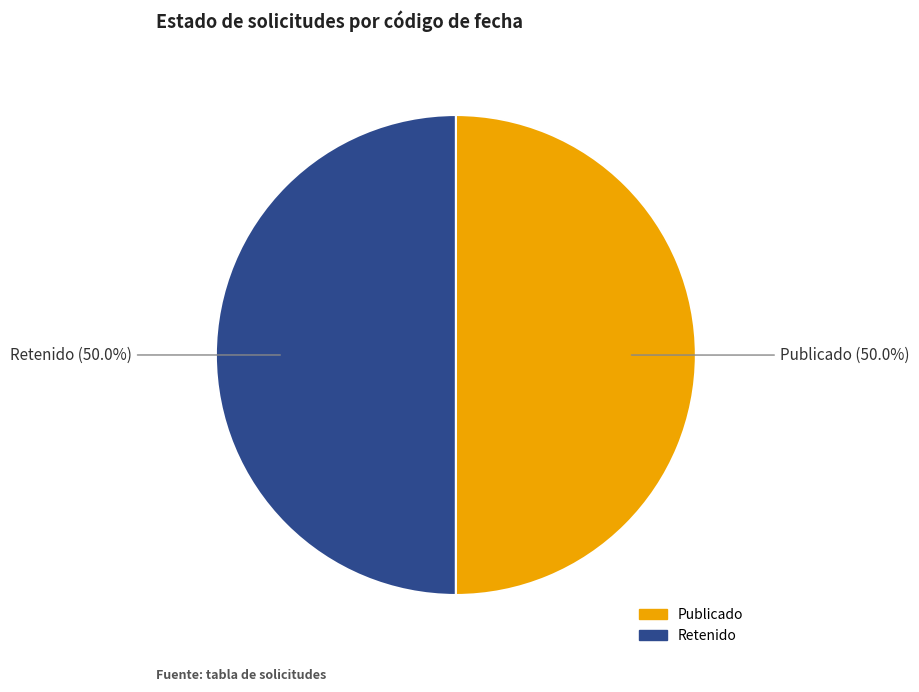

What is the ratio of the value at Retenido to the value at Publicado?

1.0